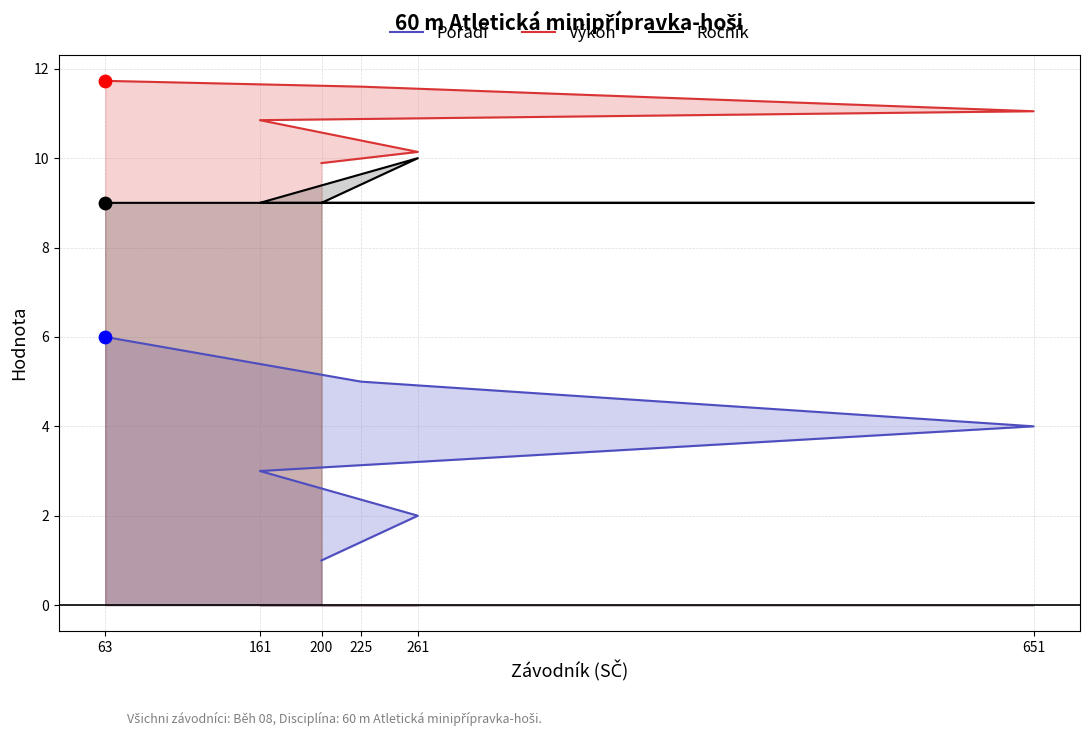

At how many categories does at least one series exceed 8?

6